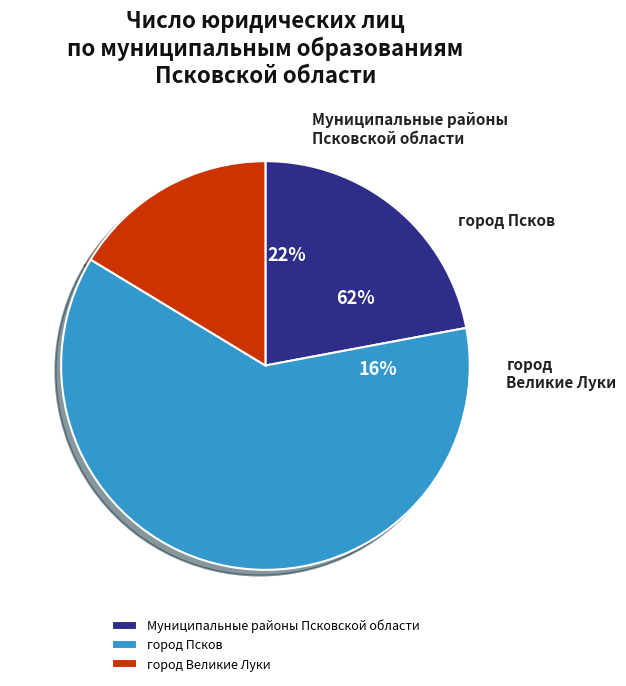

To the nearest percent, what percentage of the pie is город Великие Луки?

16%